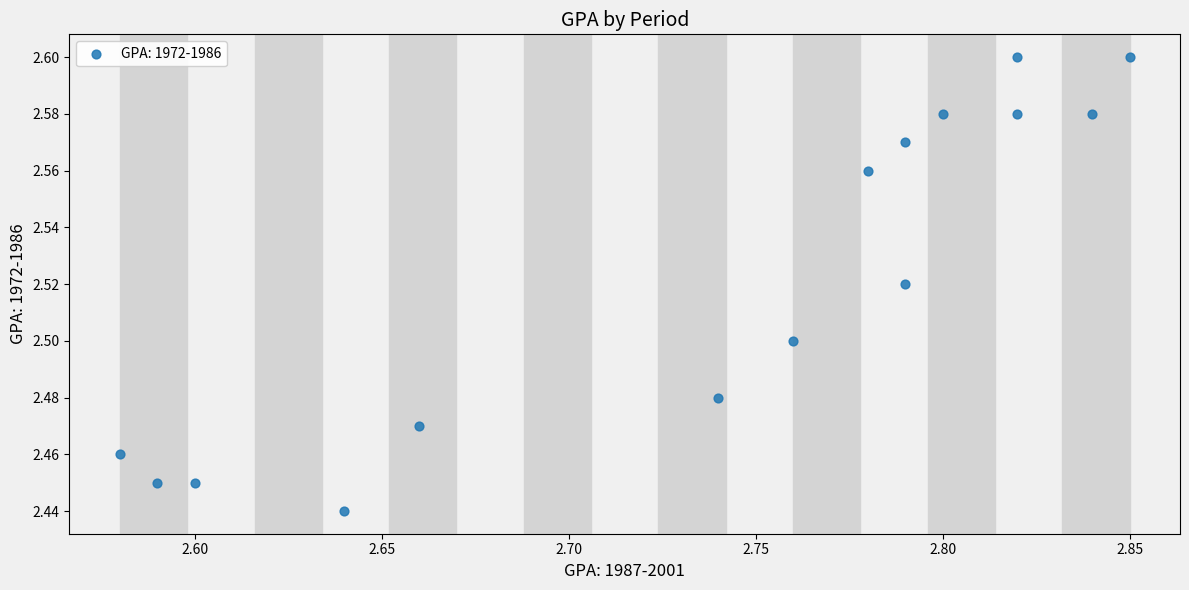

What is the range of X values (max minus min)?

0.3